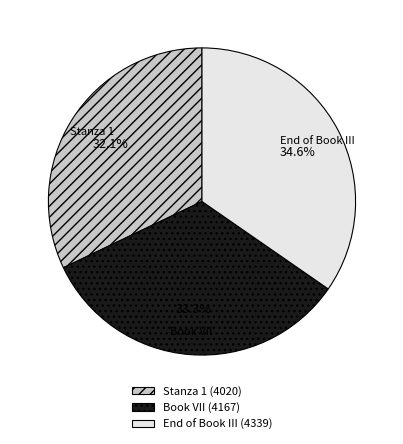

What is the ratio of the value at Stanza 1 to the value at End of Book III?

0.9